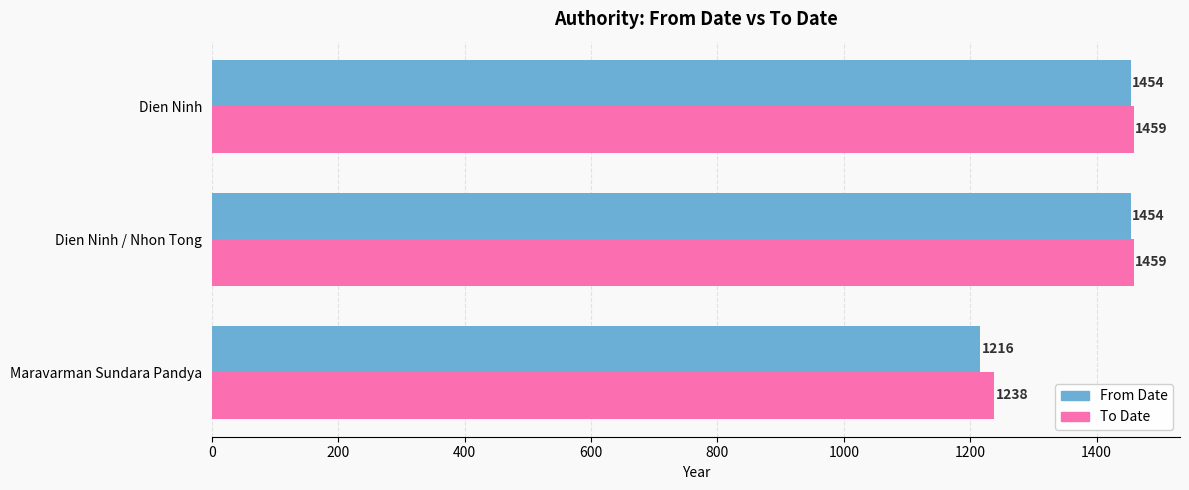

Rank the series at Dien Ninh / Nhon Tong from highest to lowest value.

To Date, From Date